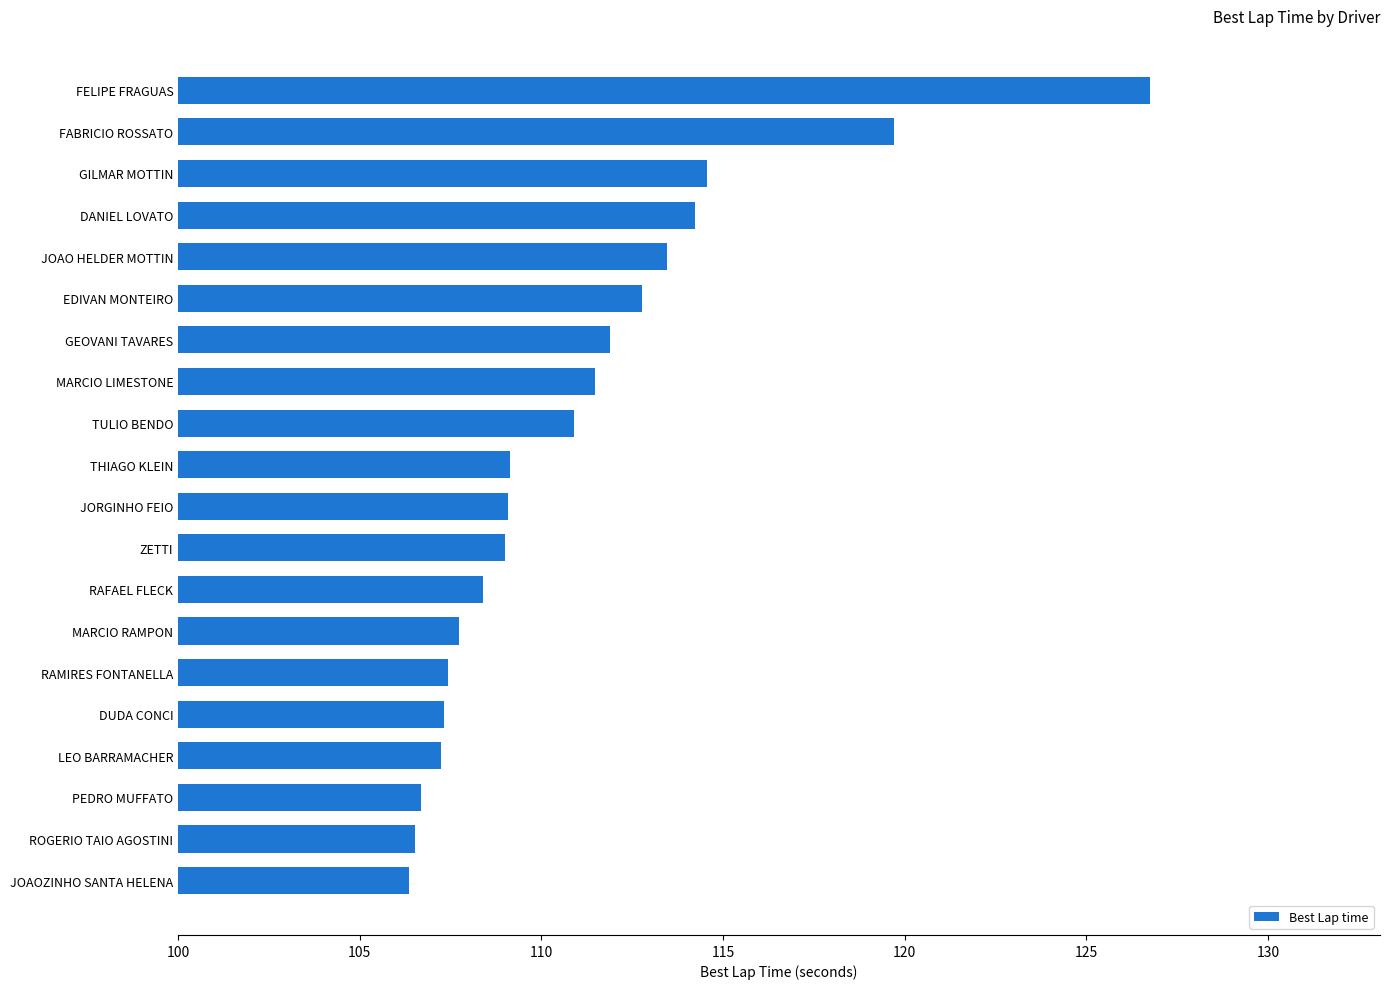

What is the minimum value shown in the chart?

106.3